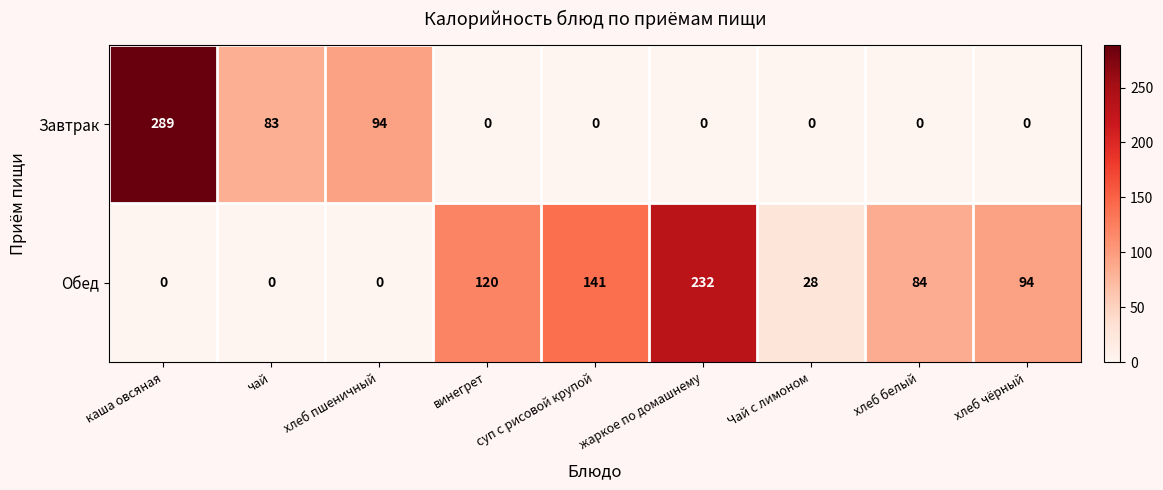

At how many categories does at least one series exceed 115?

4